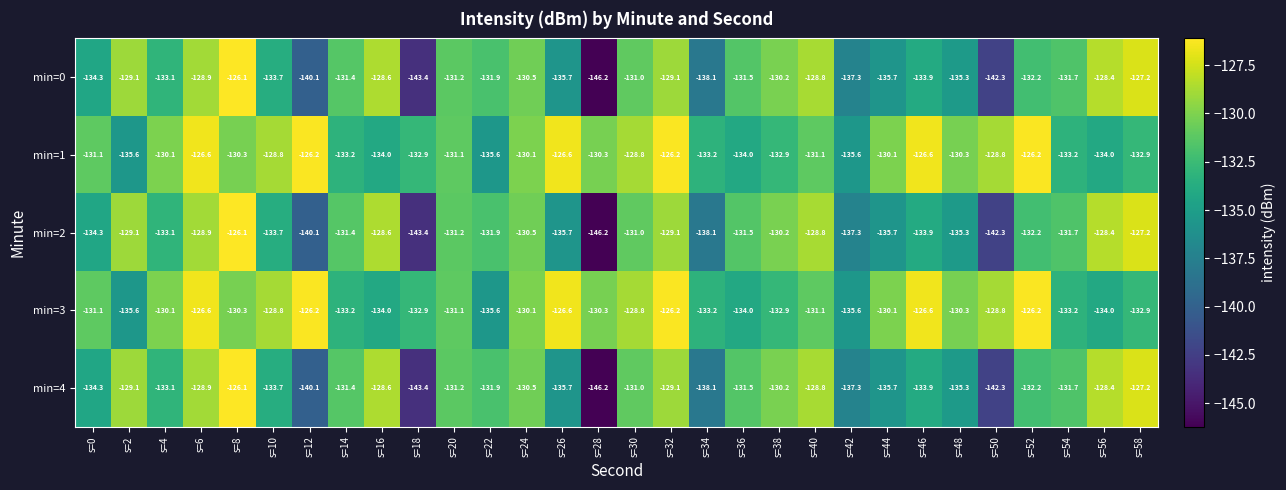

What is the spread (max minus min) of values at s=12?

13.9